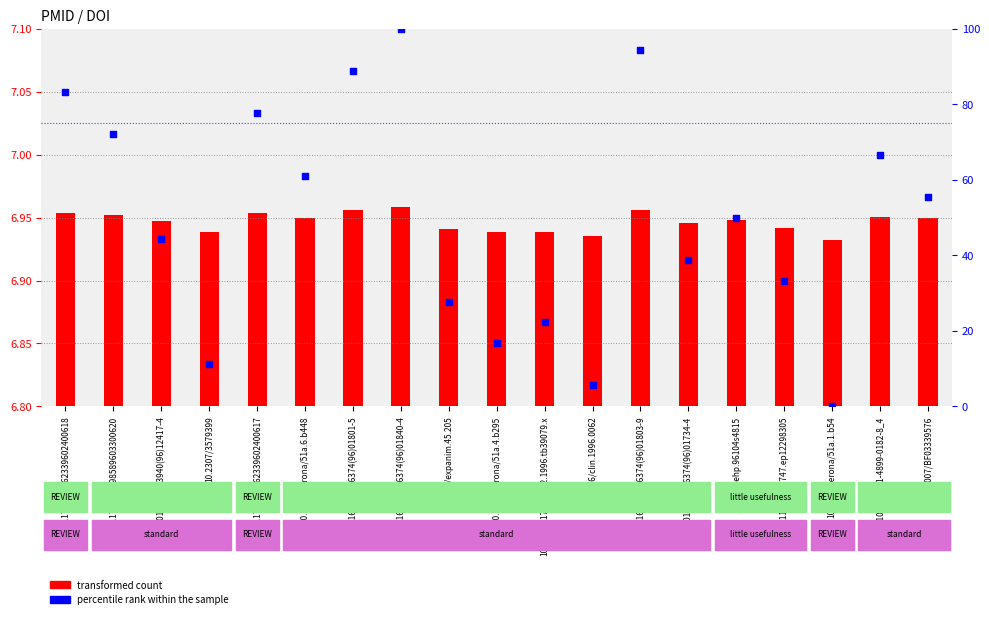

What is the total value across all series at 10.1177/019262339602400618?

90.3